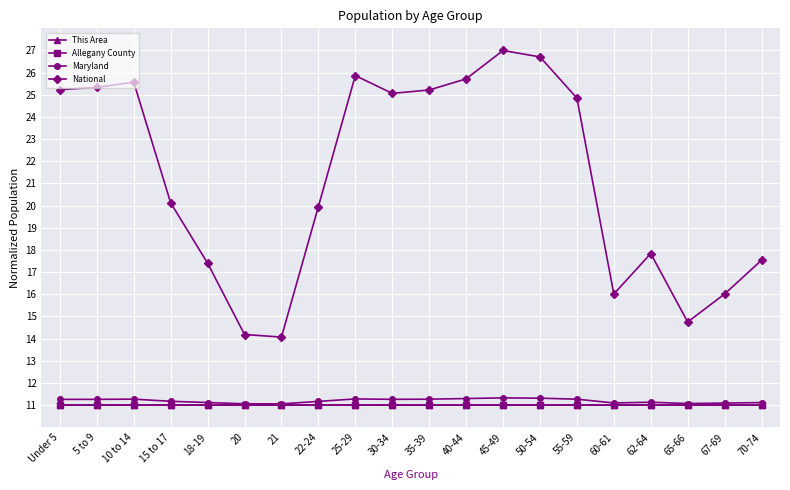

True or false: Maryland and National intersect in this chart.

False